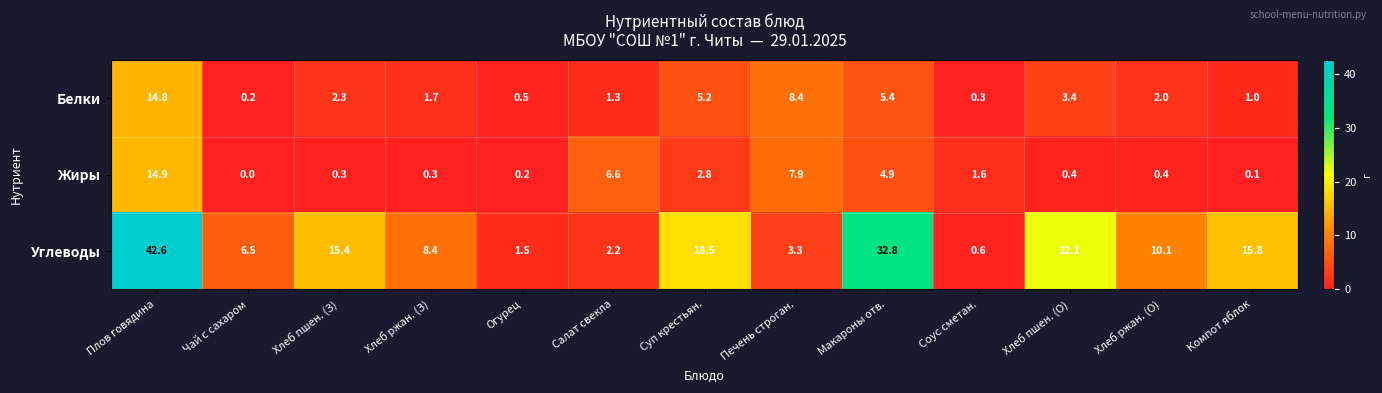

Which category has the lowest value across all series?

Чай с сахаром